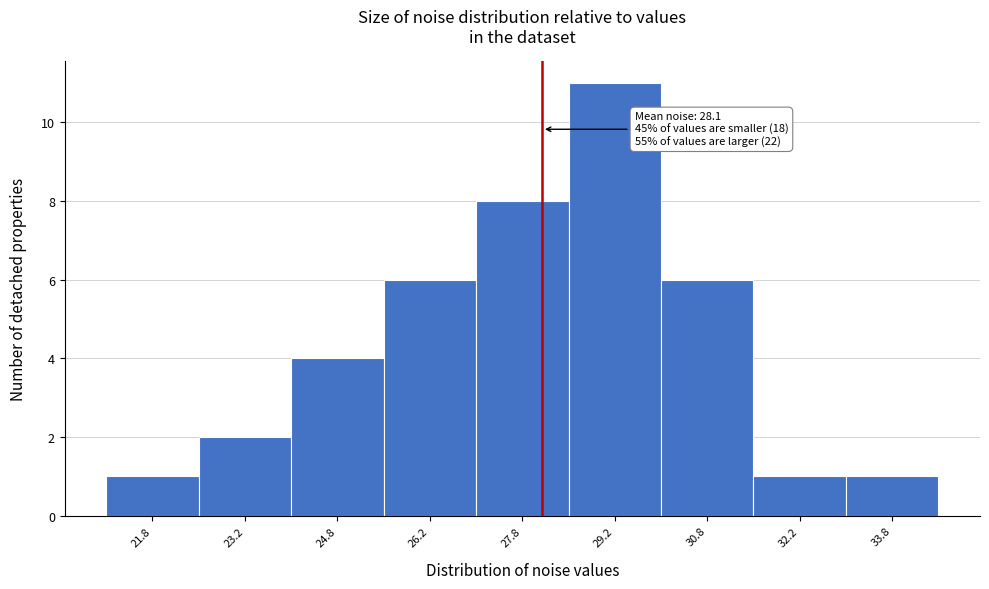

Over which range of the x-axis is the bar tallest?

28.5 to 30.0